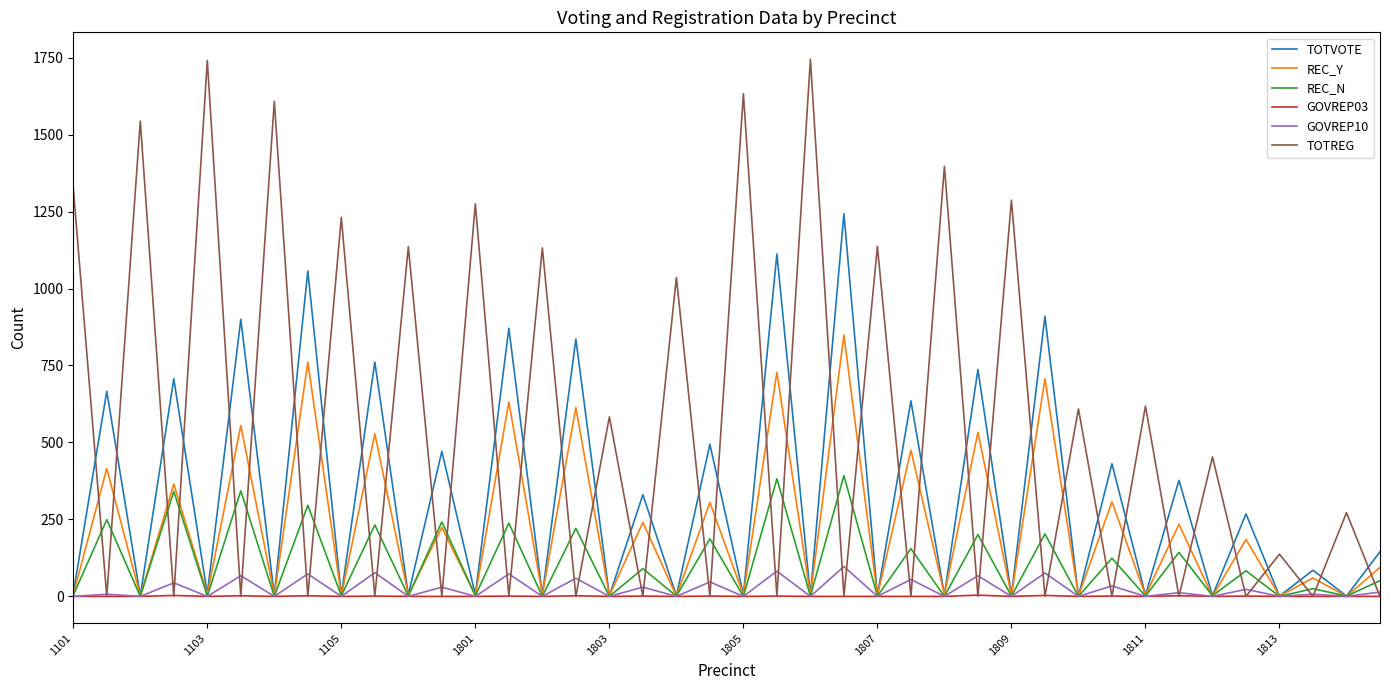

What is the maximum value shown in the chart?

1745